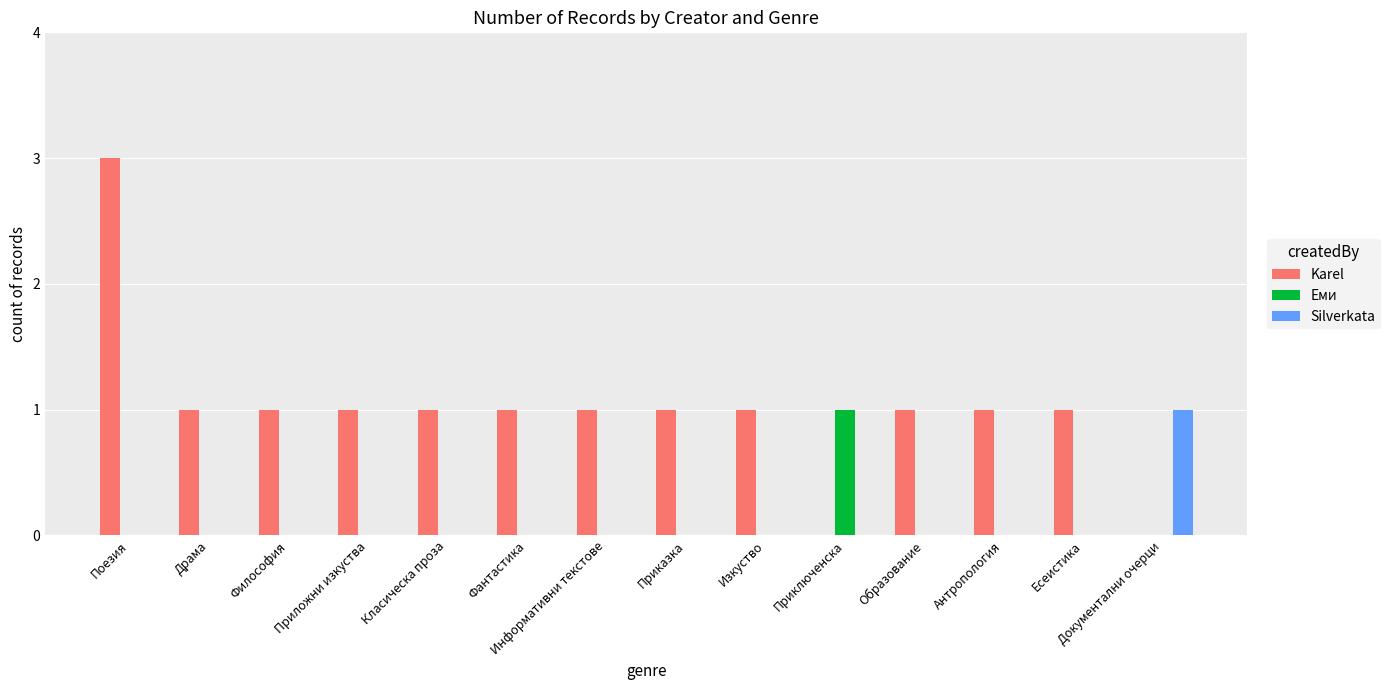

What are all the series names shown in the legend?

Karel, Еми, Silverkata